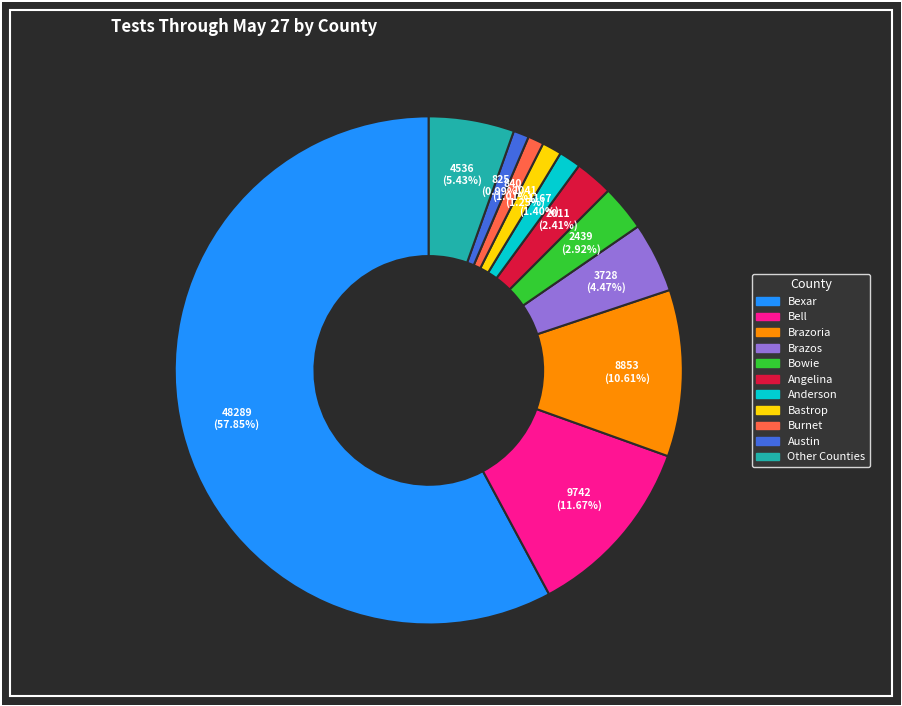

Does any single category account for the majority?

Yes